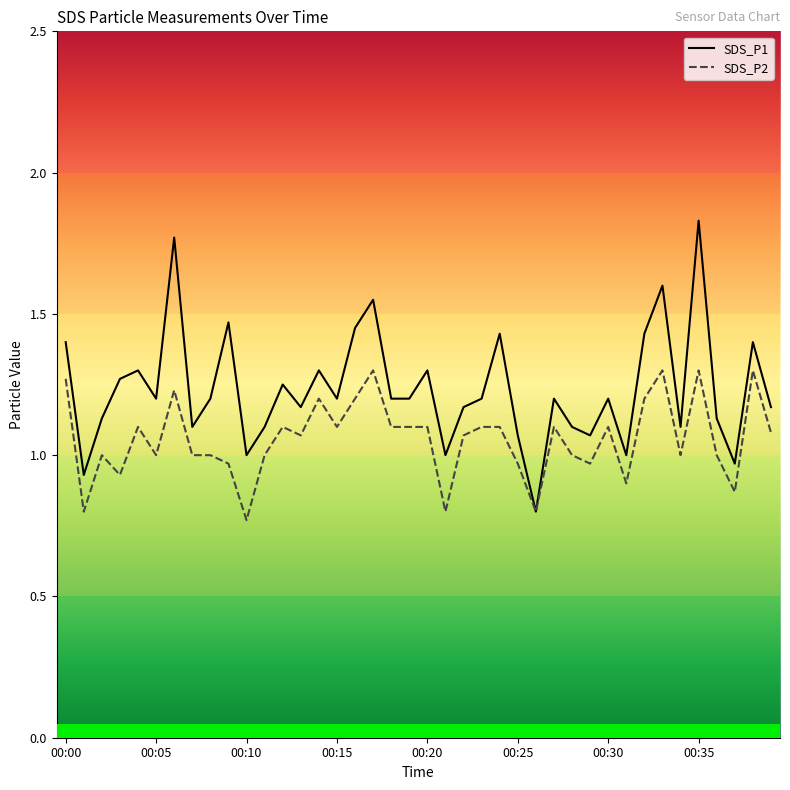

Which series has the largest total across all categories?

SDS_P1